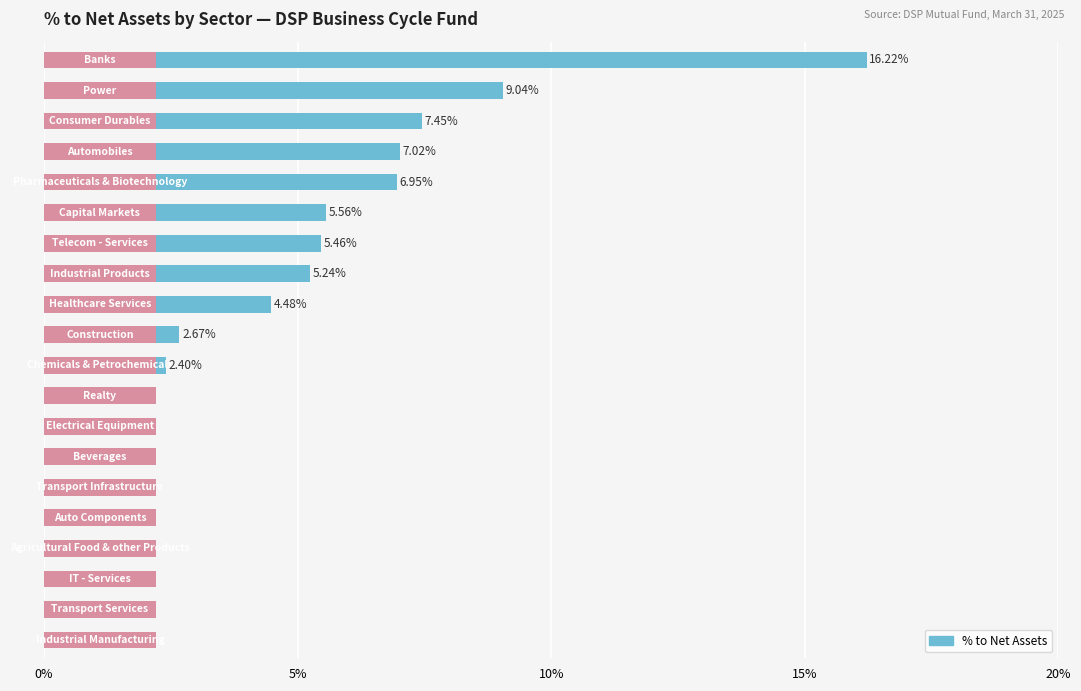

The chart shows a value of 2.4 at 15. True or false?

False